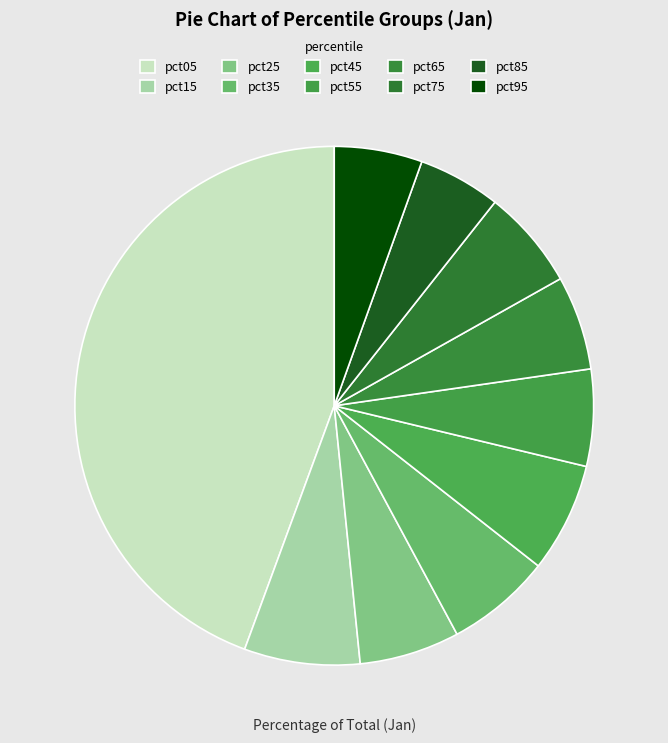

The pct85 slice represents 18% of the pie. True or false?

False